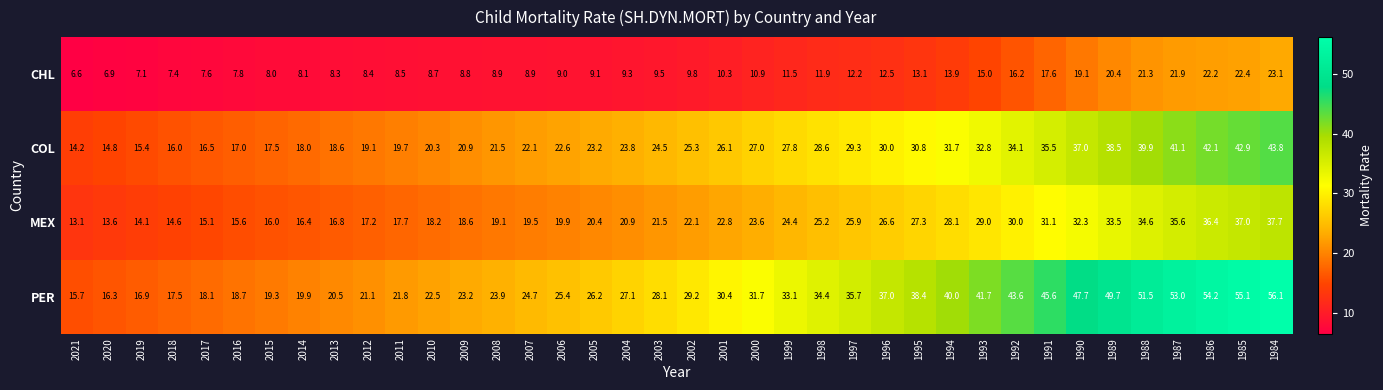

Which category has the highest value in the CHL series?

1984